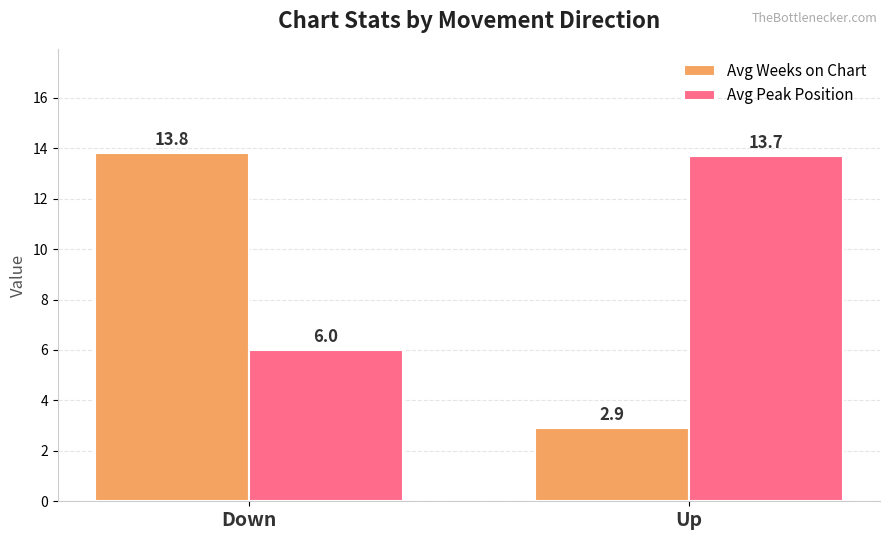

The Avg Weeks on Chart series shows 20.6 at Down. True or false?

False